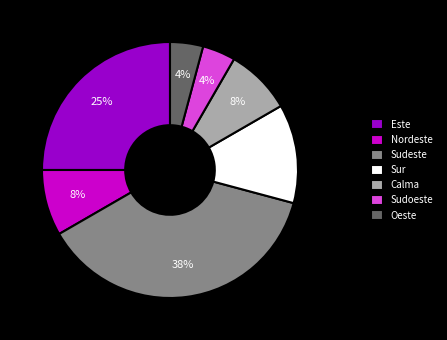

Approximately how many times larger is the value at Oeste compared to Sur?

0.3